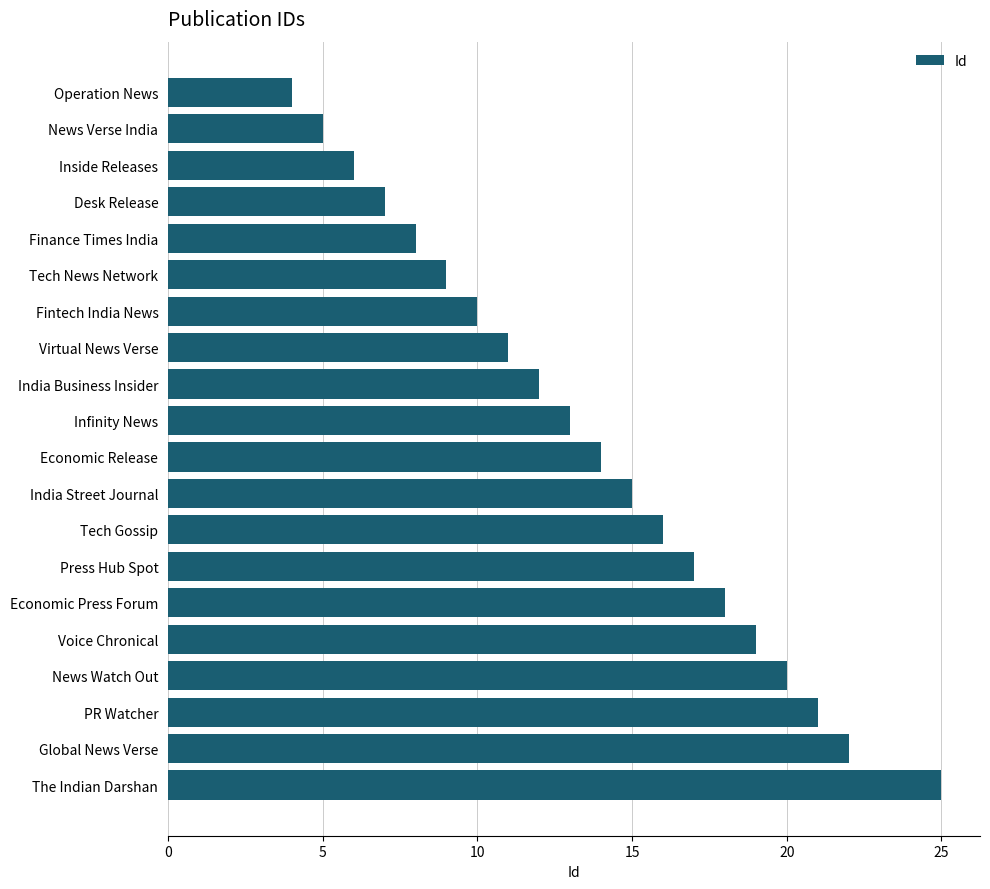

Reading top to bottom, extract all data points from this chart.

Operation News=4	News Verse India=5	Inside Releases=6	Desk Release=7	Finance Times India=8	Tech News Network=9	Fintech India News=10	Virtual News Verse=11	India Business Insider=12	Infinity News=13	Economic Release=14	India Street Journal=15	Tech Gossip=16	Press Hub Spot=17	Economic Press Forum=18	Voice Chronical=19	News Watch Out=20	PR Watcher=21	Global News Verse=22	The Indian Darshan=25